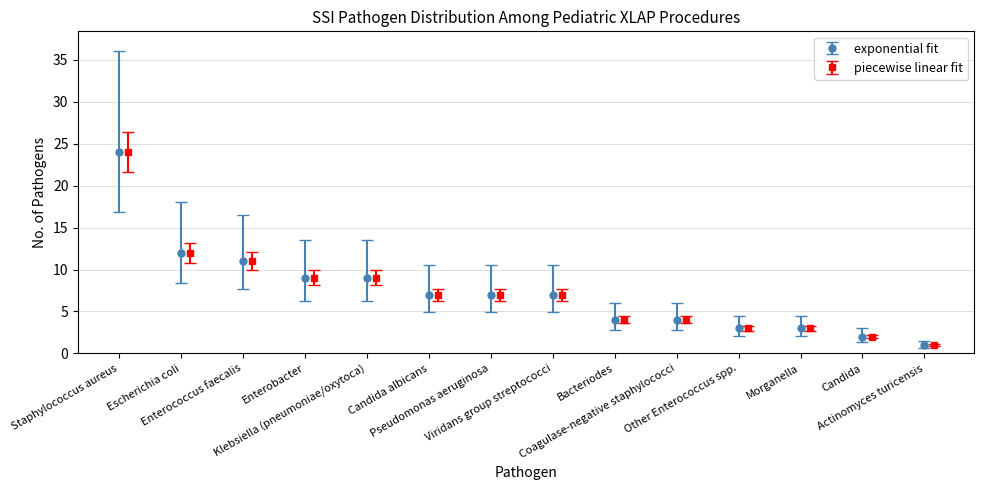

Between Candida albicans and Actinomyces turicensis, which is larger?

Candida albicans